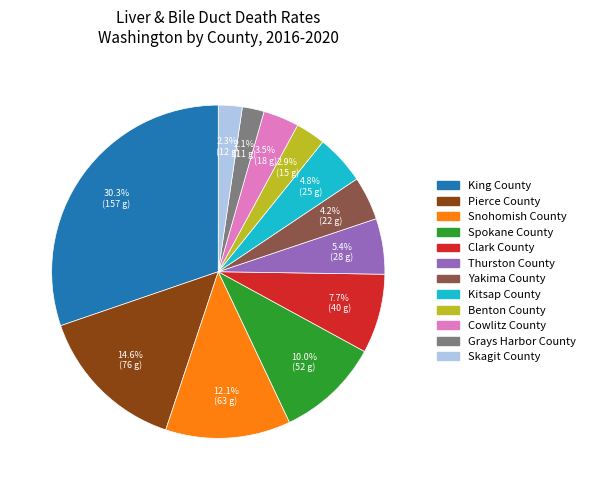

Is Spokane County the majority of the pie?

No